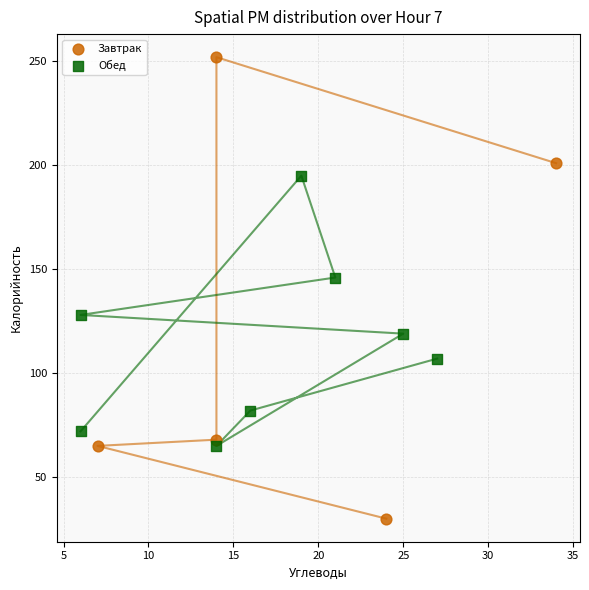

Which series has the widest spread of Y values?

Завтрак